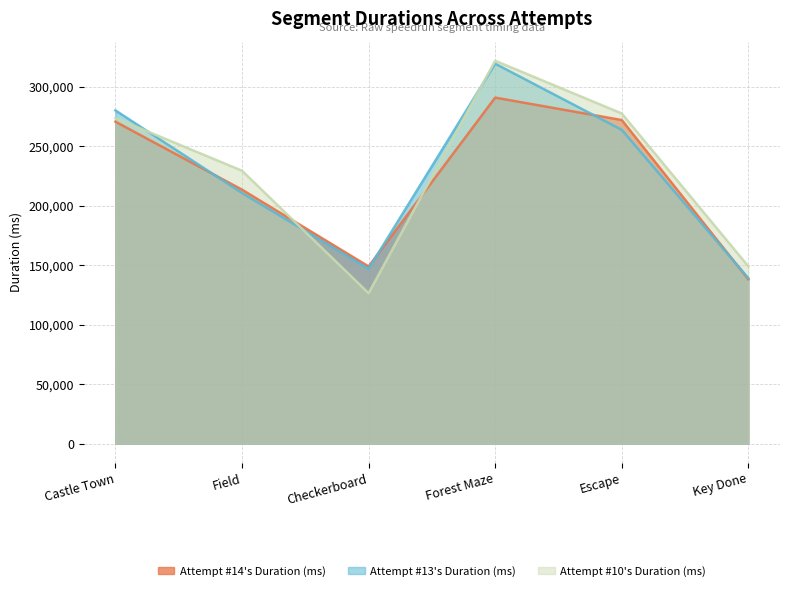

What is the greatest value displayed?

321915